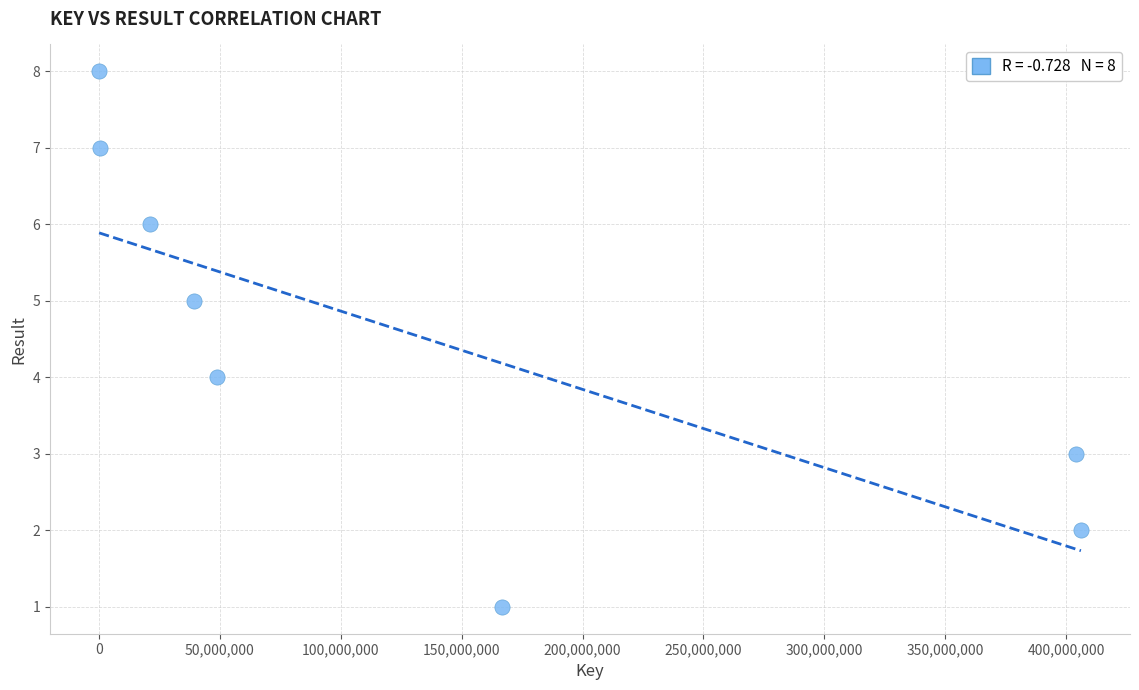

What is the range of Y values (max minus min)?

7